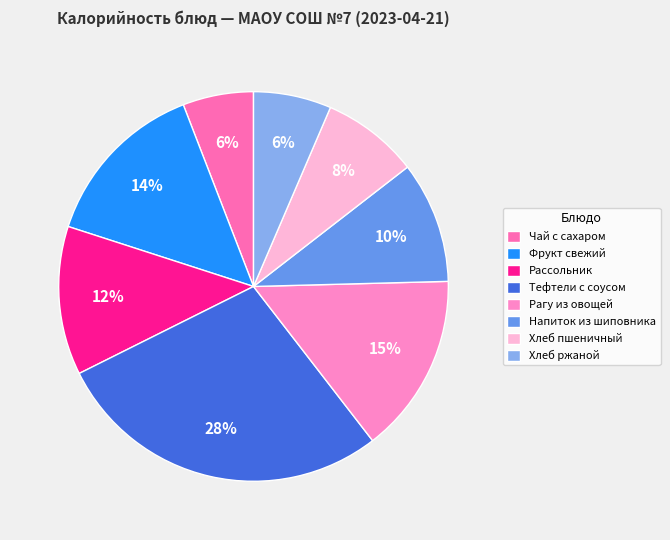

To the nearest percent, what is the average slice percentage?

12%